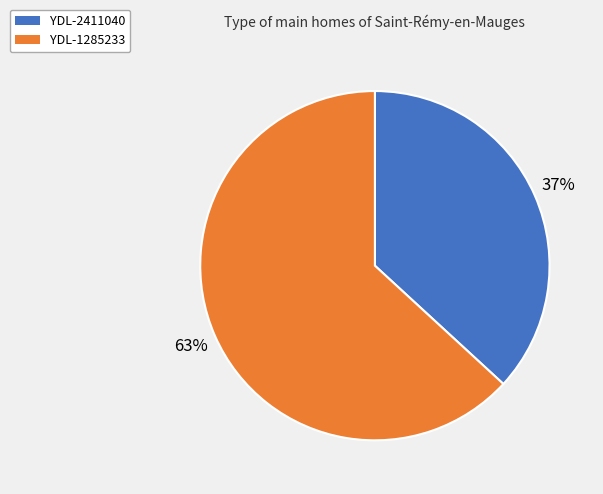

Which slice is the largest?

YDL-1285233